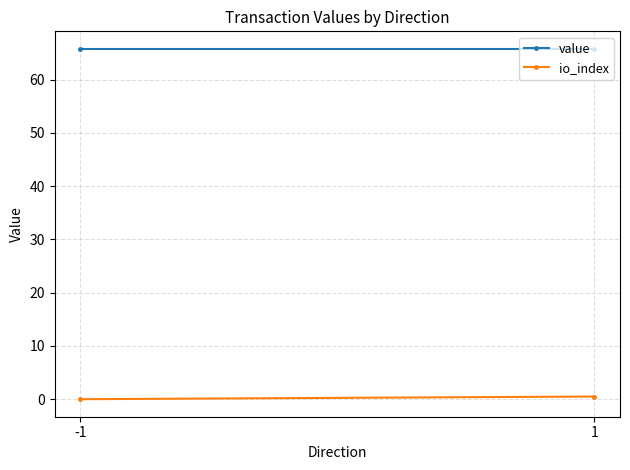

How many data points does each series have?

2